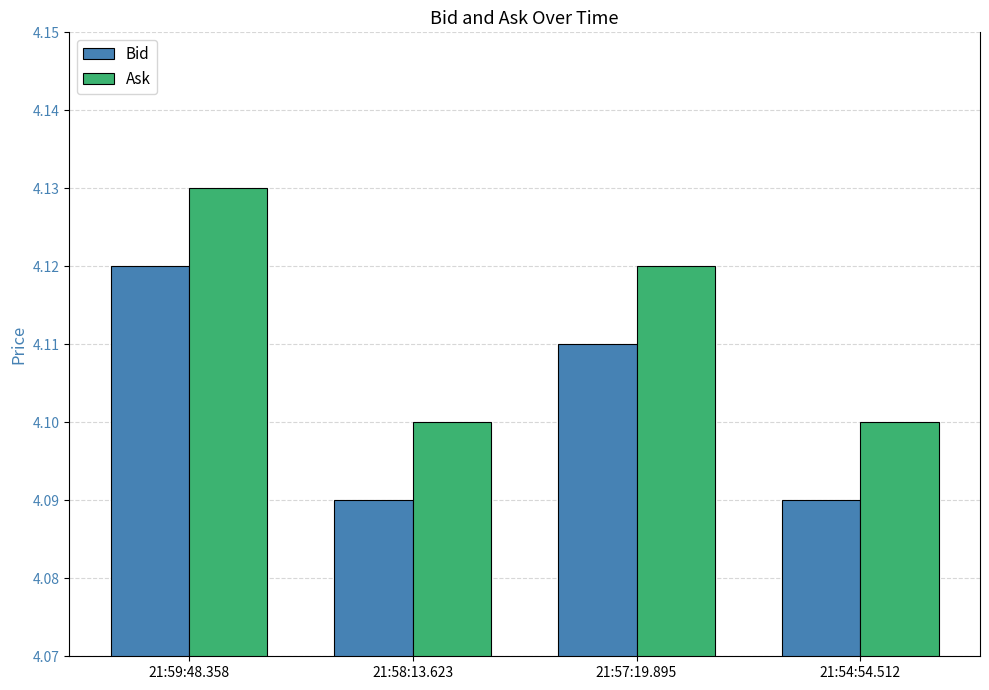

Which category has the highest value in the Ask series?

21:59:48.358